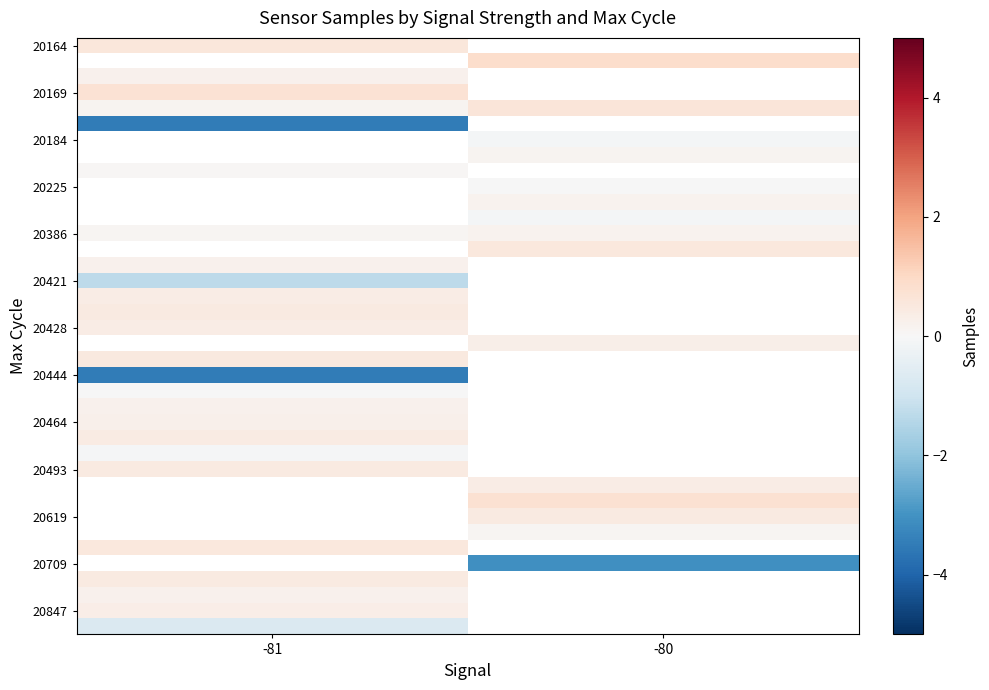

Which has a higher value, -81 or -80?

-80